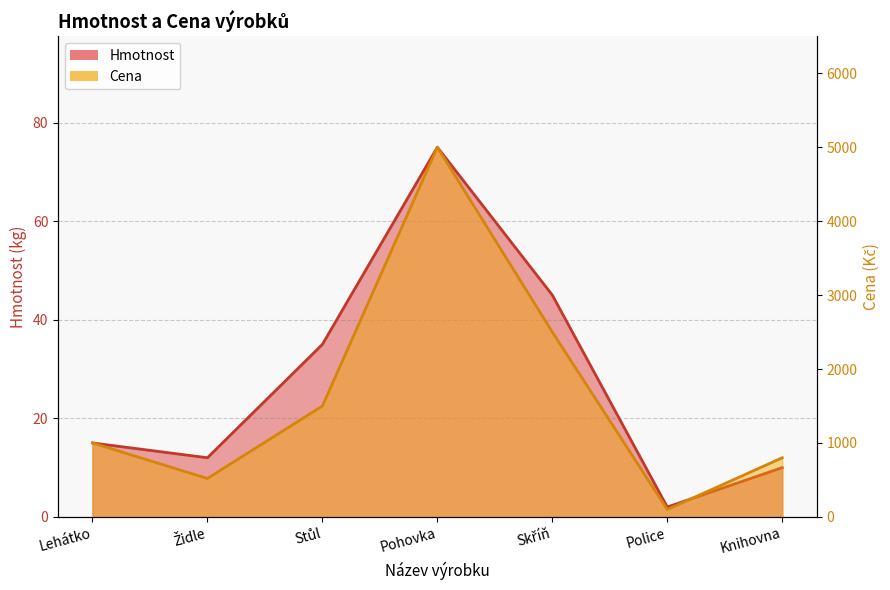

List the series in order of their overall mean, highest first.

Cena, Hmotnost